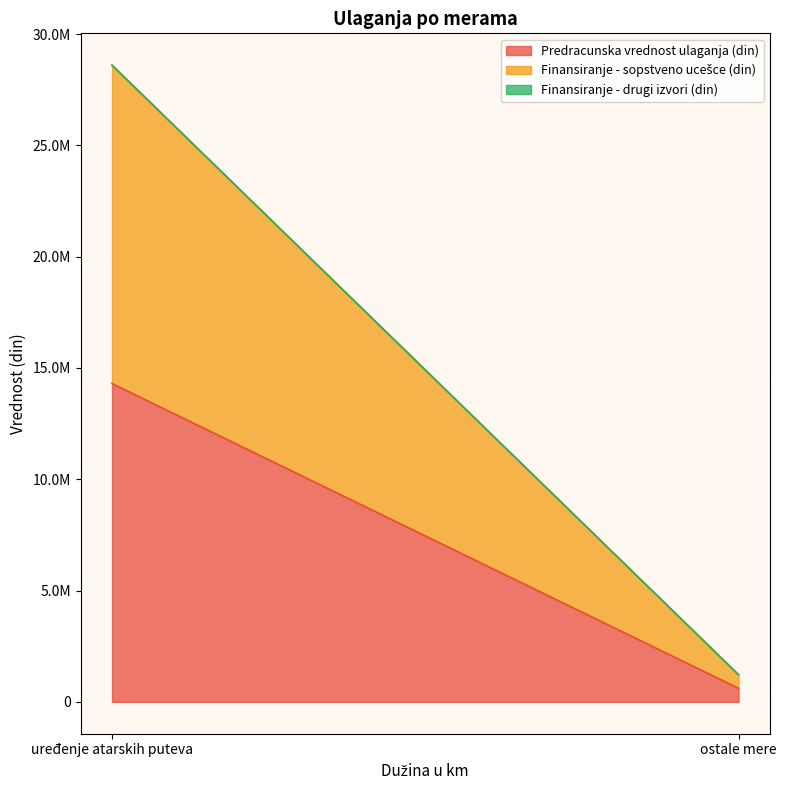

Between uređenje atarskih puteva and ostale mere, which is larger?

uređenje atarskih puteva